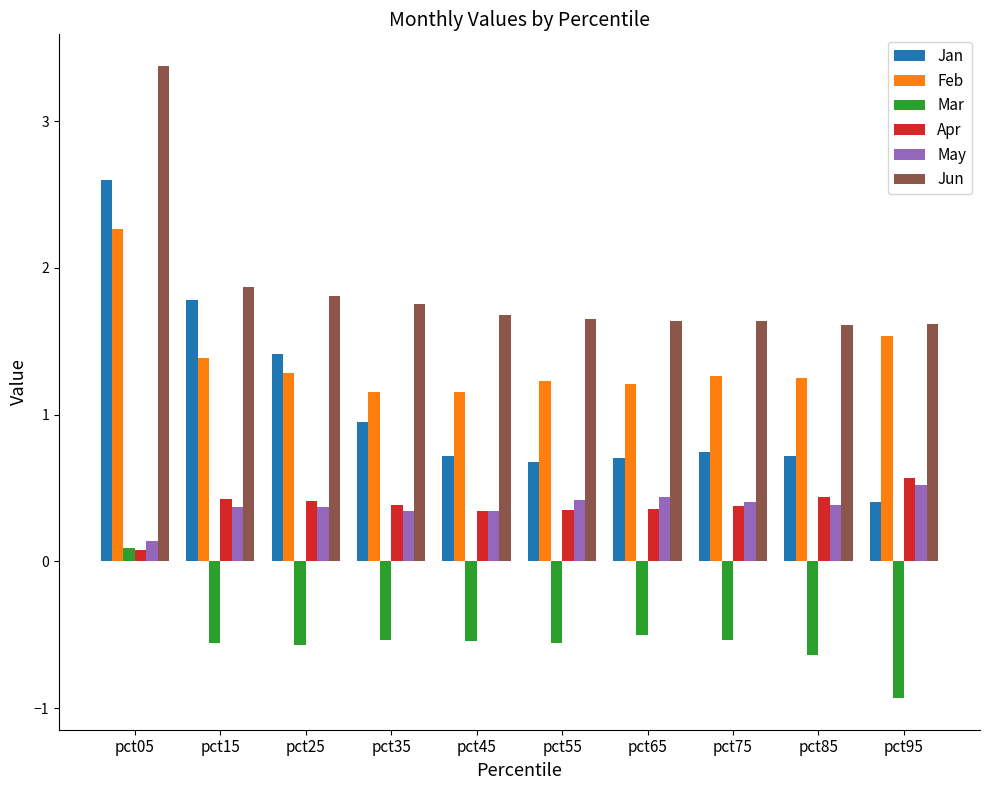

The Jan series shows 0.1 at pct95. True or false?

False